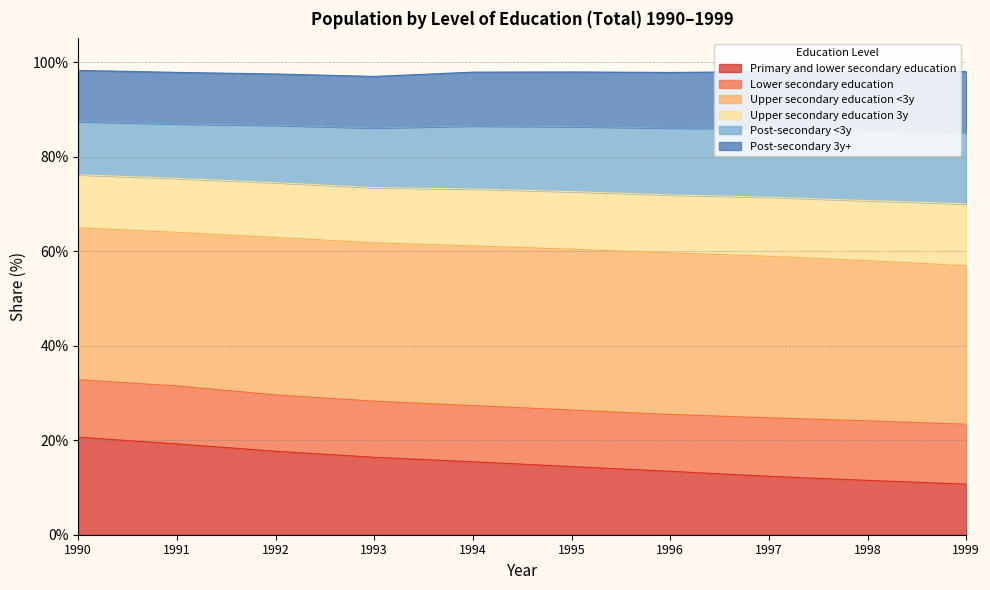

What is the total value across all series at 1993?

97.0